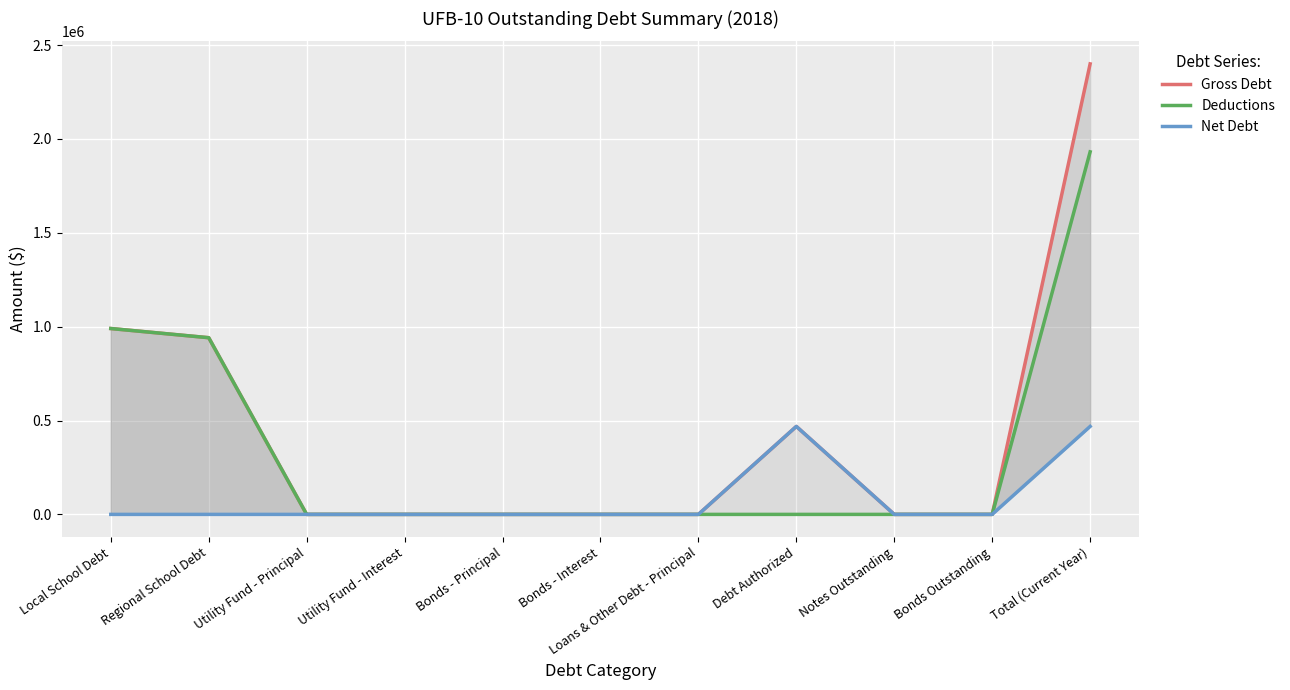

How many interior local peaks does the Gross Debt series have?

1